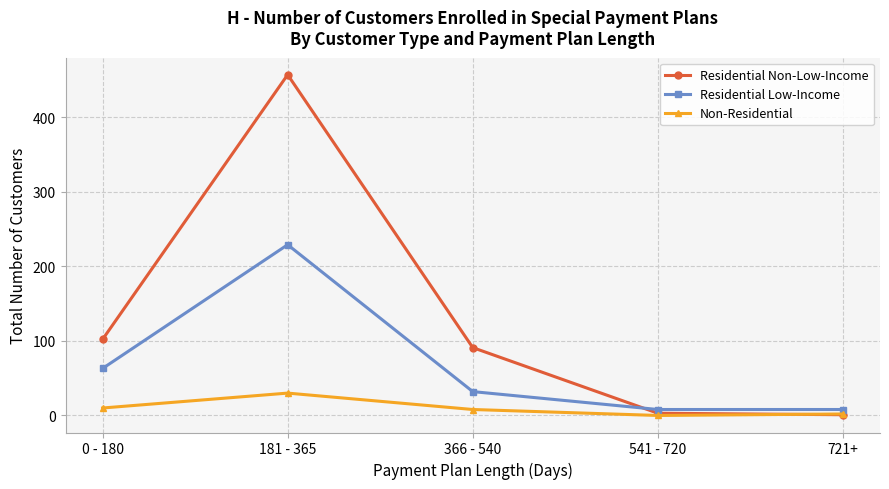

What is the value of the Residential Low-Income point at the 4th from the left?

8